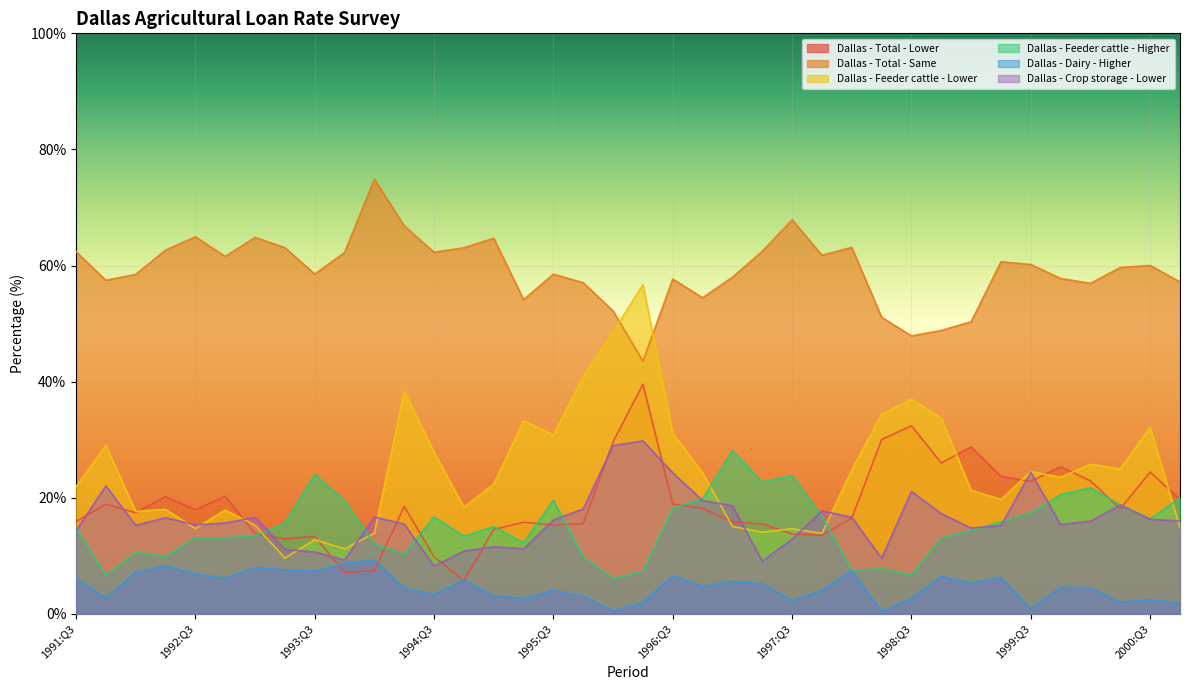

True or false: Dallas - Dairy - Higher and Dallas - Total - Same cross at least once.

False